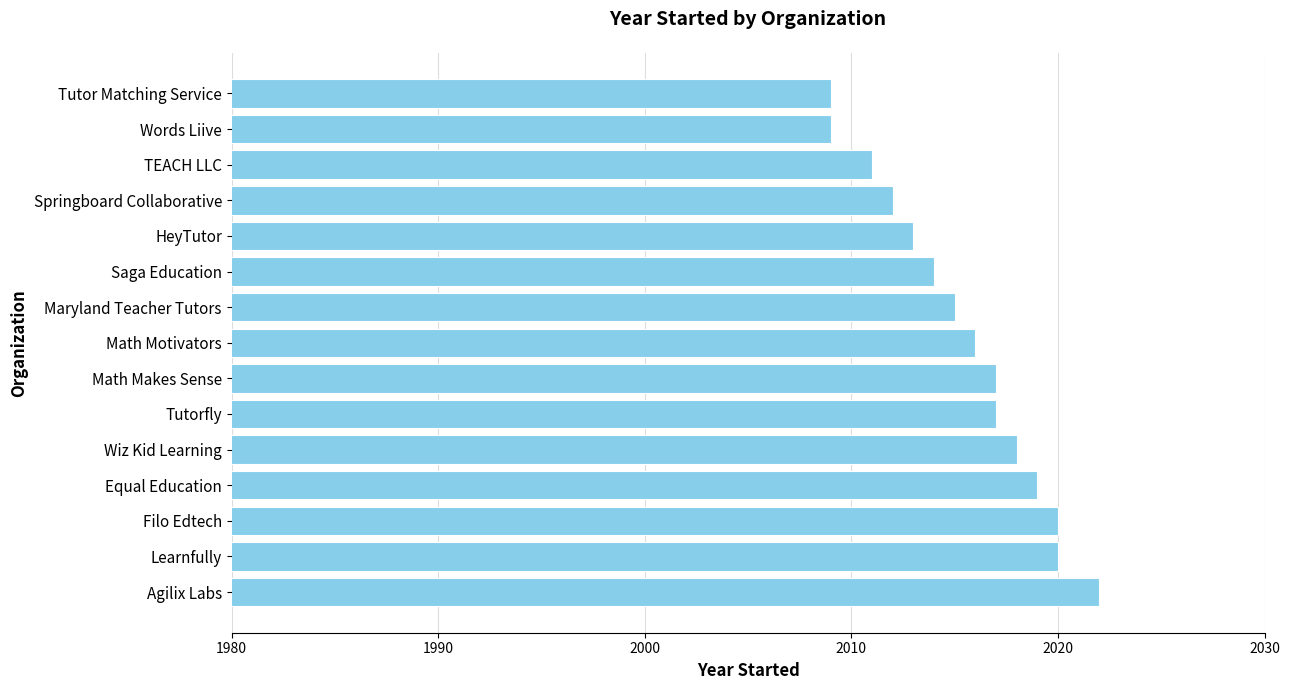

What is the average value?

2015